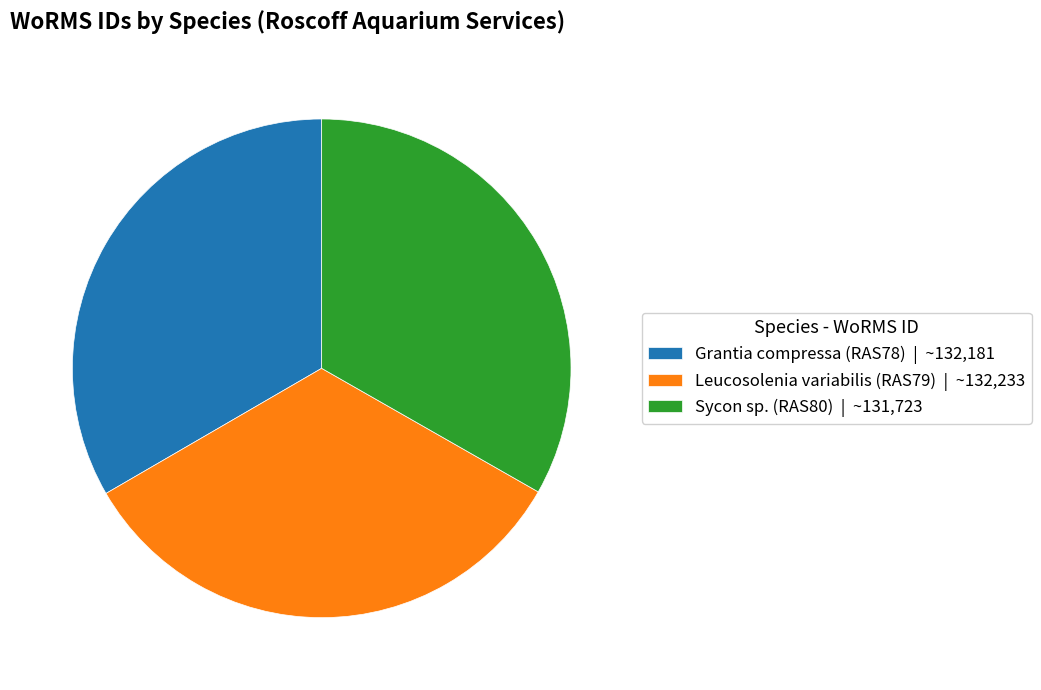

The Sycon sp. (RAS80) | ~131,723 slice represents 33% of the pie. True or false?

True